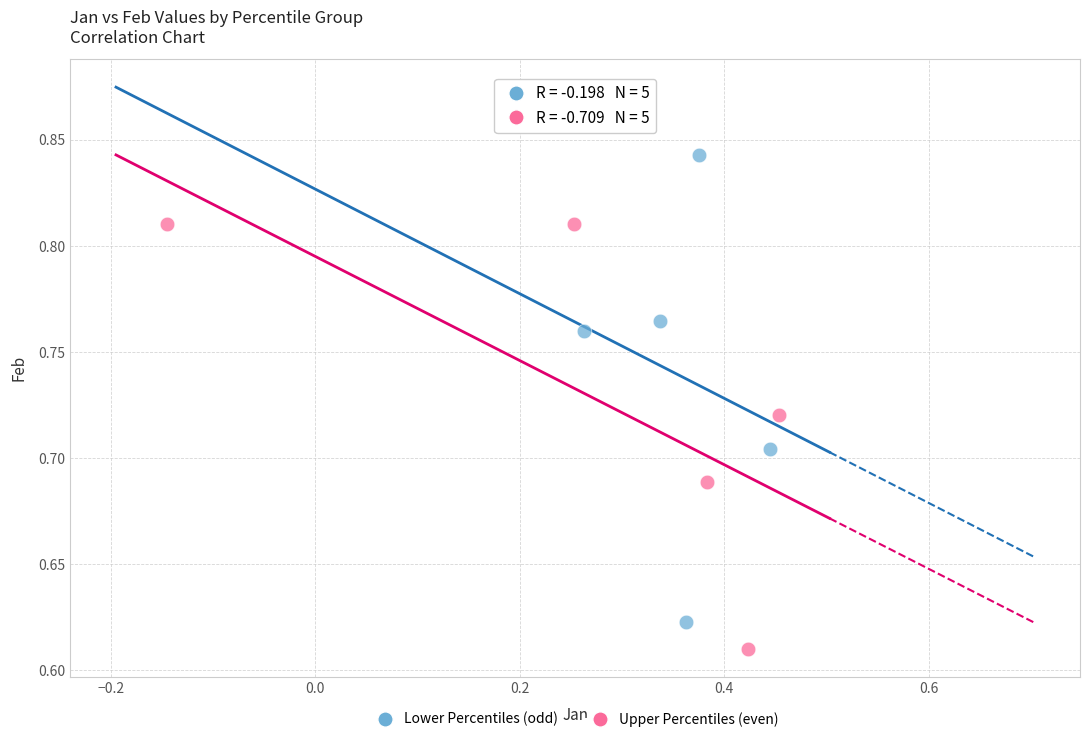

Which series reaches the maximum Y coordinate?

Lower Percentiles (odd)